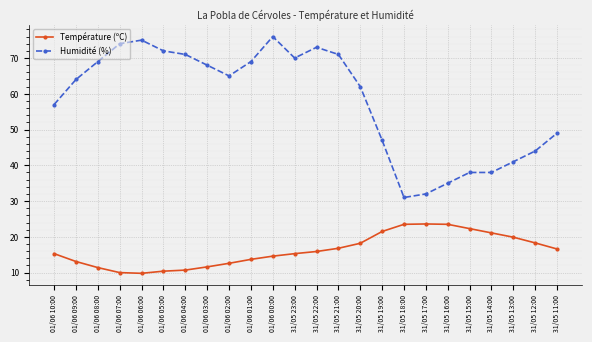

What is the spread (max minus min) of values at 01/06 01:00?

55.3